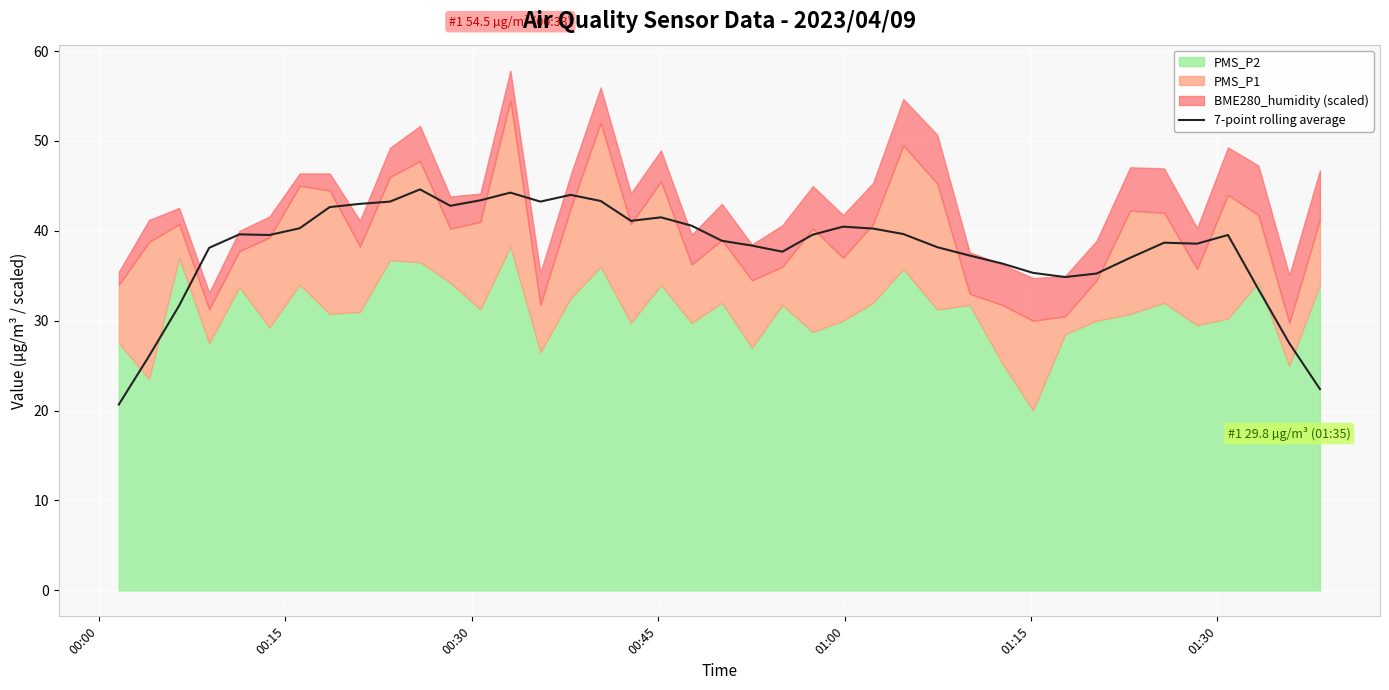

What is the highest value of the 7-point rolling average series?

44.6